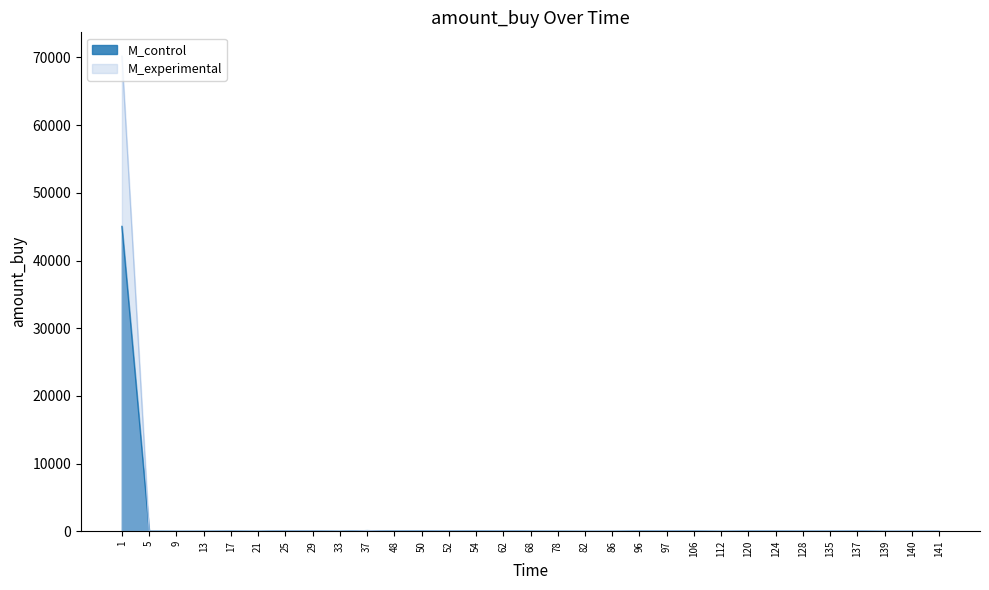

Which series has the largest total across all categories?

M_experimental